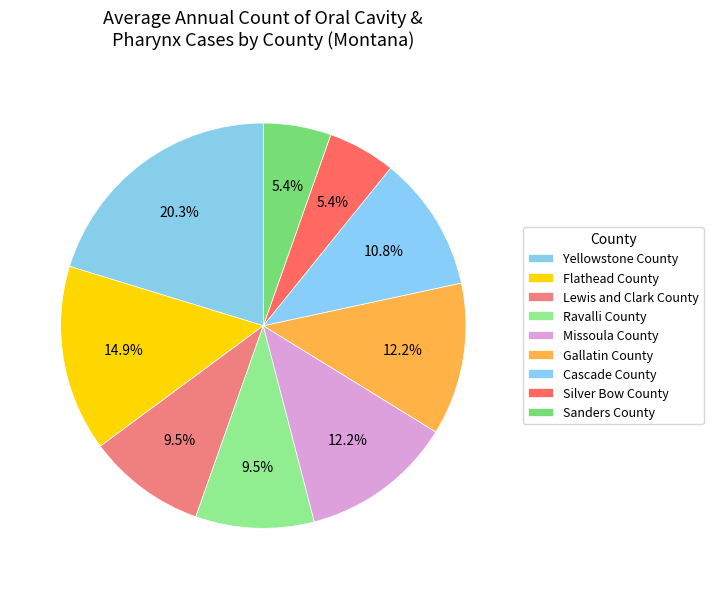

Which slice is the smallest?

Sanders County